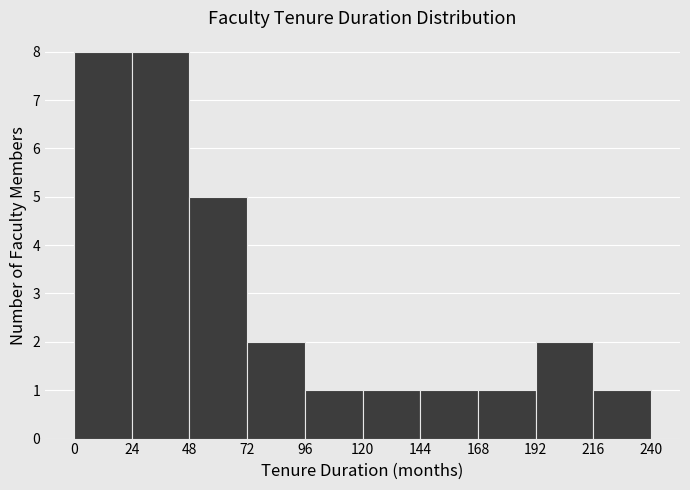

What is the height of the bar covering 168 to 192 on the x-axis? The values are not printed on the chart, so give them approximately, as read against the axis.

1